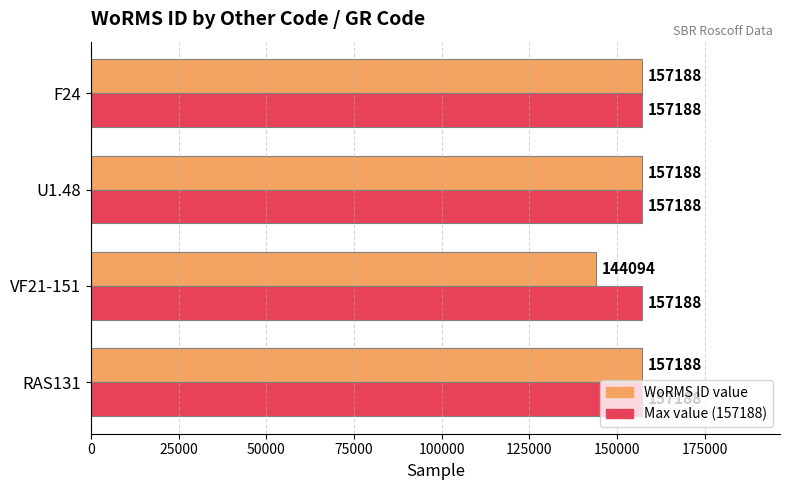

What is the spread (max minus min) of values at VF21-151?

13094